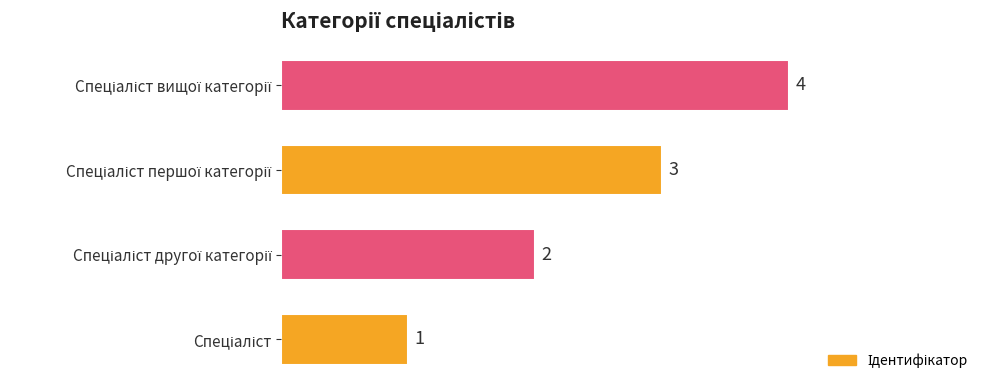

Count the values in the range 2 to 4.

3